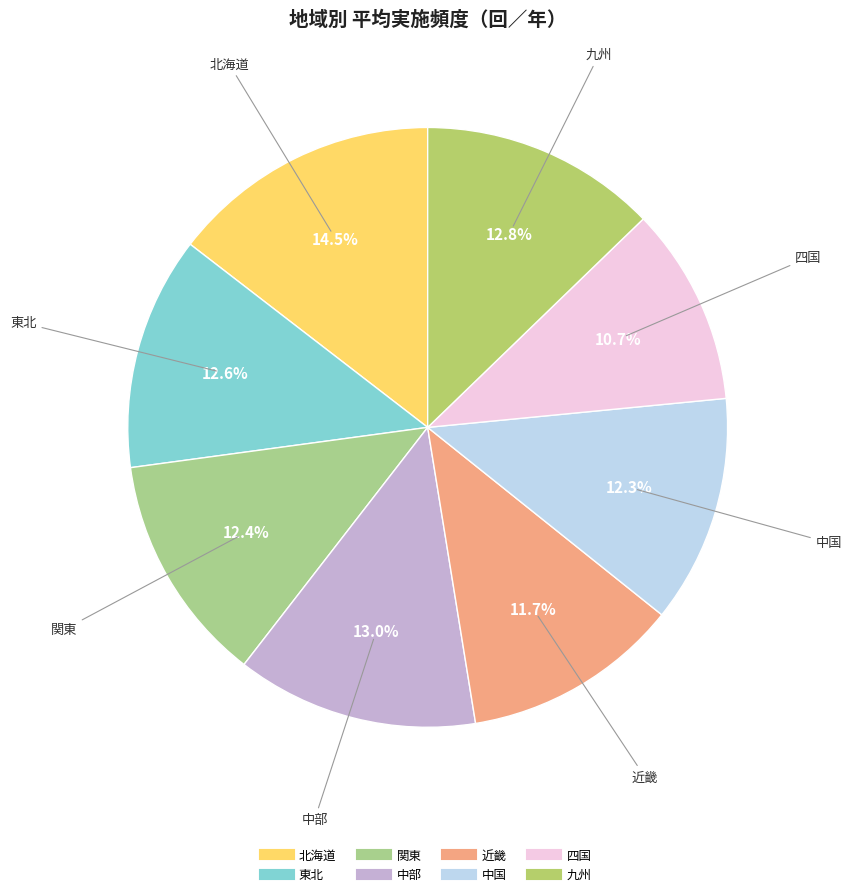

The 近畿 slice represents 5% of the pie. True or false?

False